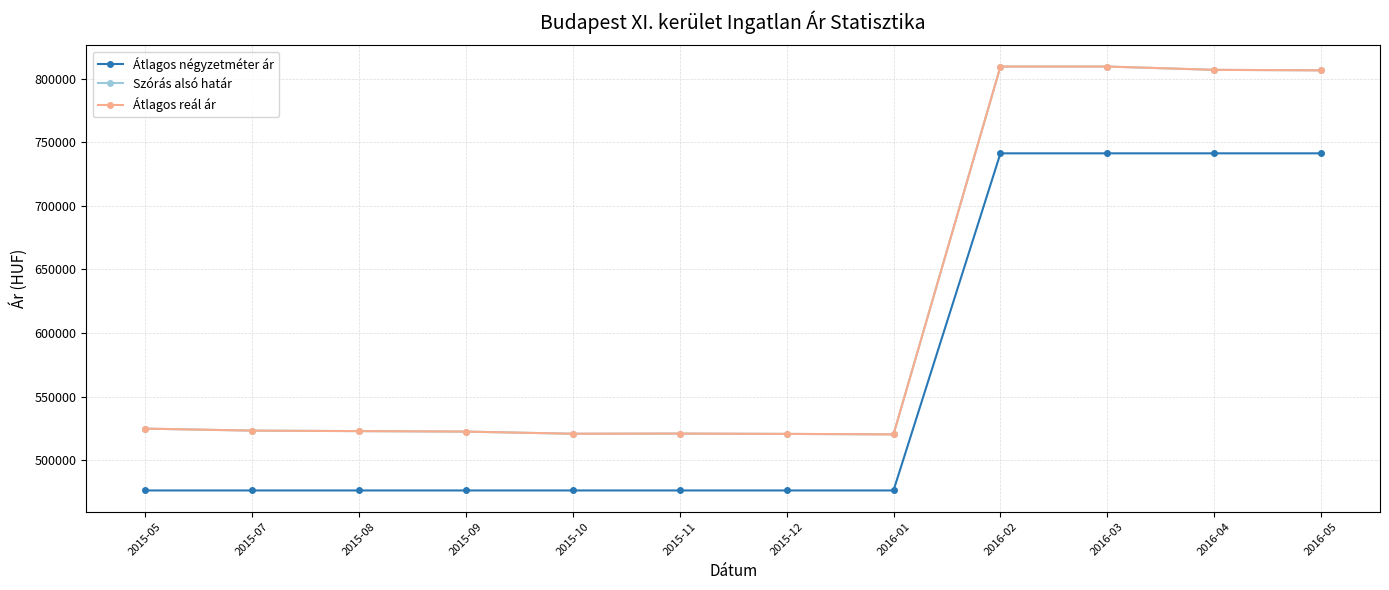

What is the highest value of the Átlagos négyzetméter ár series?

741237